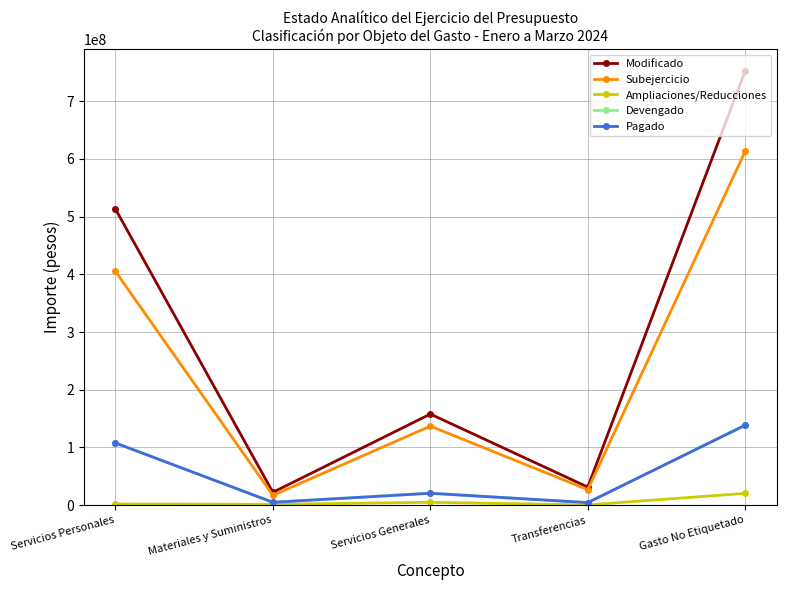

What is the minimum value shown in the chart?

513169.5